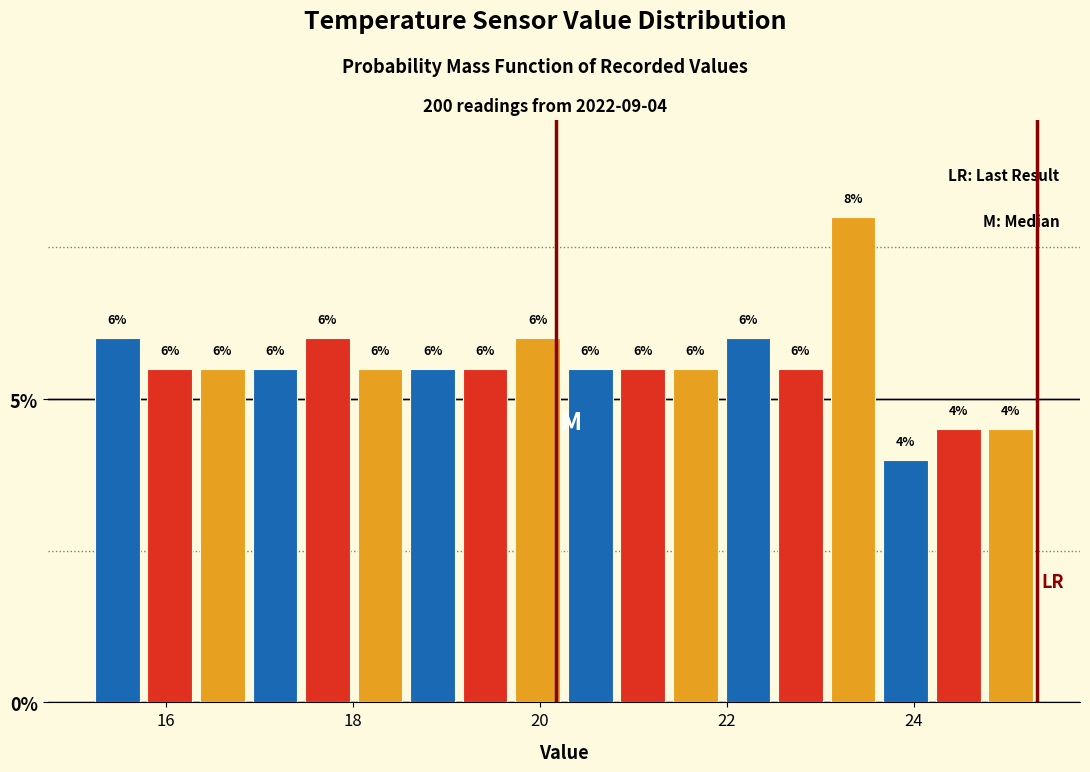

Around what value on the x-axis is the tallest bar? Give the approximate position of its centre, as read against the axis.

23.4